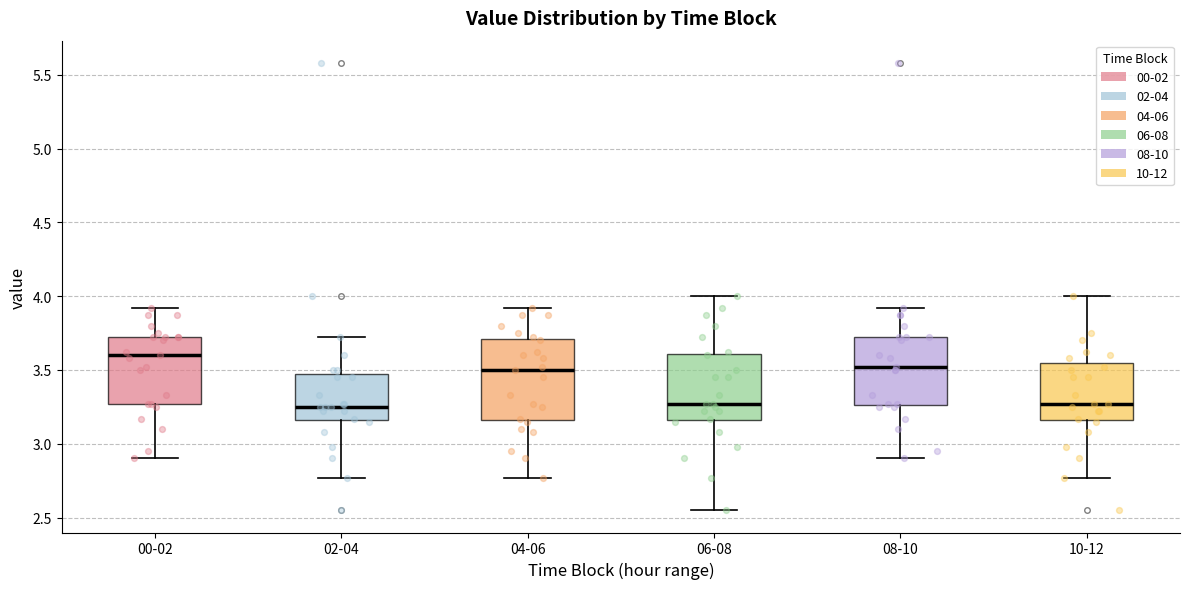

Reading left to right, read every box against the y-axis: the position of its median line, the range the box covers, and the ends of its whiskers. The values are not printed on the chart, so give them approximately, as read against the axis.

00-02: median 3.60, box 3.25 to 3.70, whiskers 2.90 to 3.90
02-04: median 3.25, box 3.15 to 3.50, whiskers 2.75 to 3.70
04-06: median 3.50, box 3.15 to 3.70, whiskers 2.75 to 3.90
06-08: median 3.25, box 3.15 to 3.60, whiskers 2.55 to 4.00
08-10: median 3.50, box 3.25 to 3.70, whiskers 2.90 to 3.90
10-12: median 3.25, box 3.15 to 3.55, whiskers 2.75 to 4.00